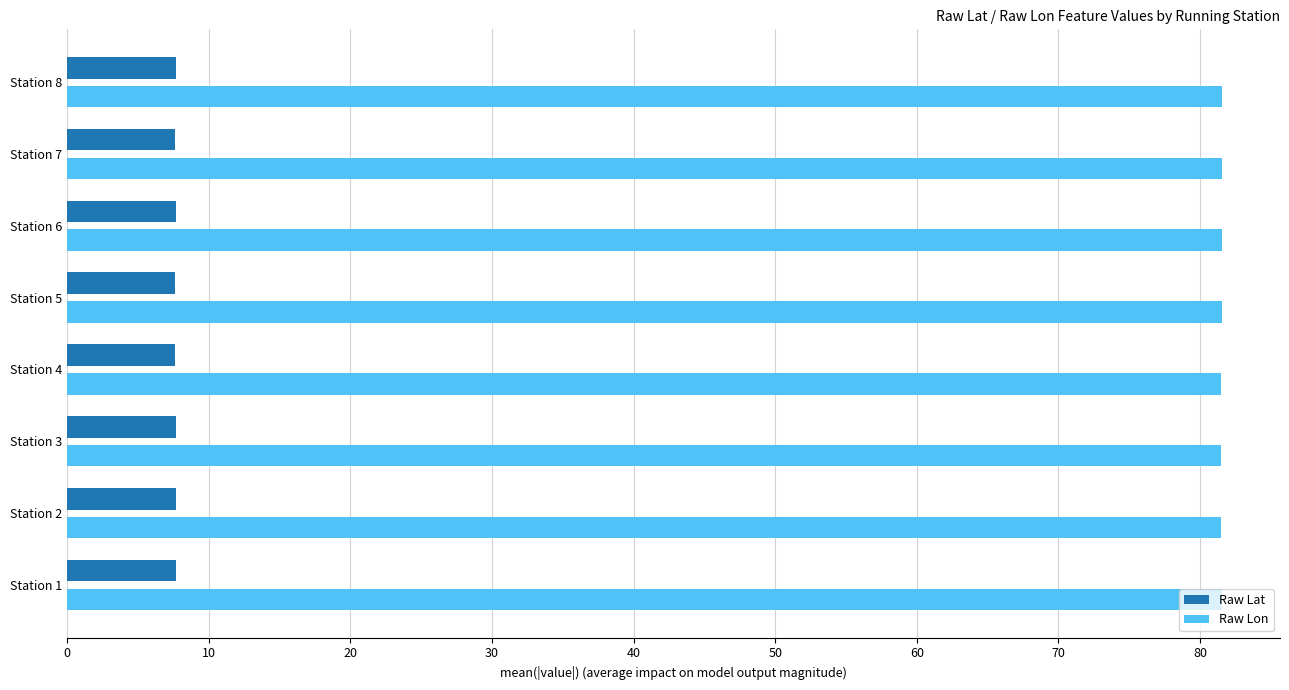

What is the sum of all Raw Lat values?

61.4